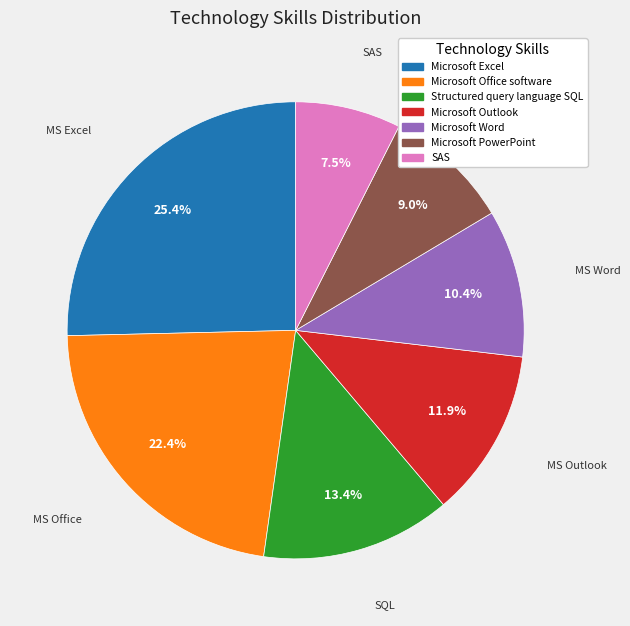

What percentage is NOT represented by Microsoft Office software?

77.6%